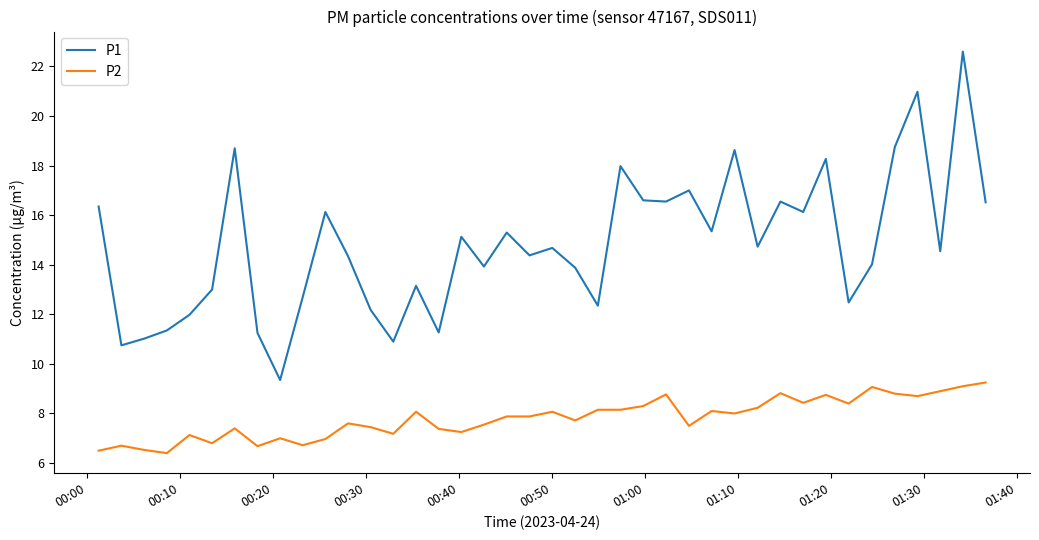

What is the smallest value displayed?

6.4